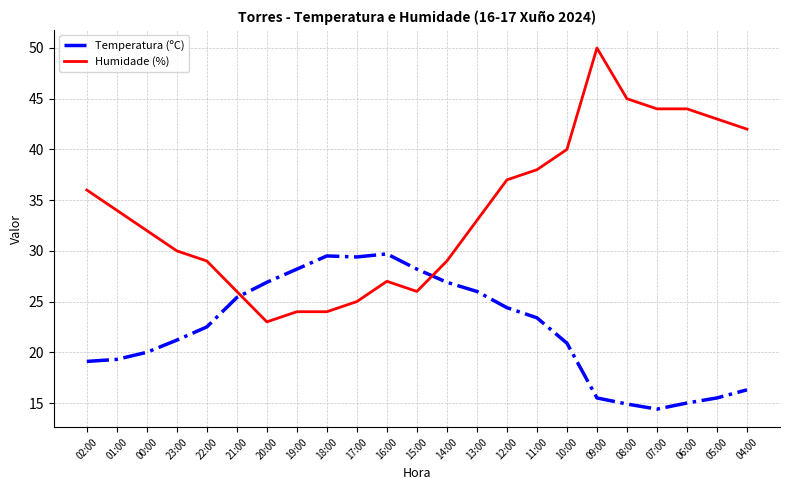

Which series has the largest total across all categories?

Humidade (%)